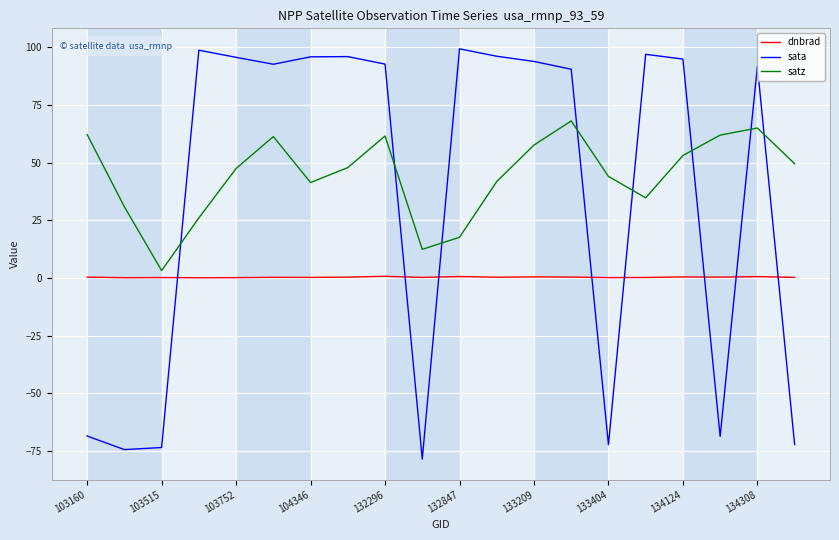

Which series has the largest range (max minus min)?

sata